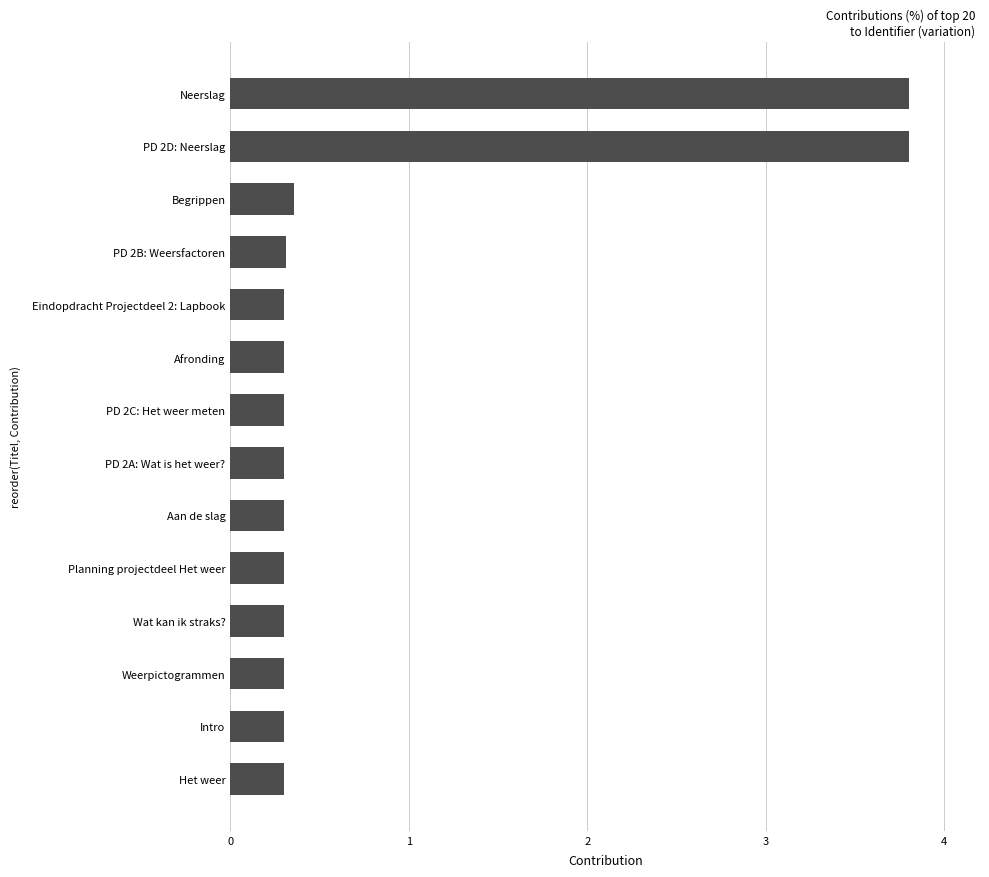

What is the sum of the values at Het weer and Wat kan ik straks??

0.6